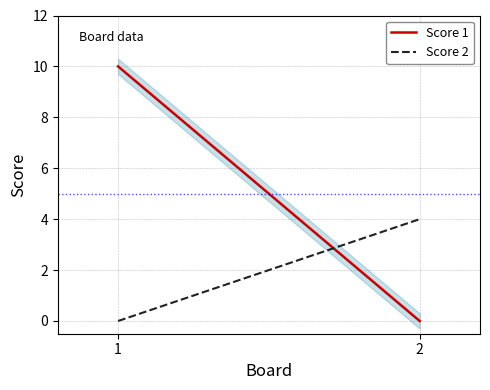

At how many categories does at least one series exceed 9?

1